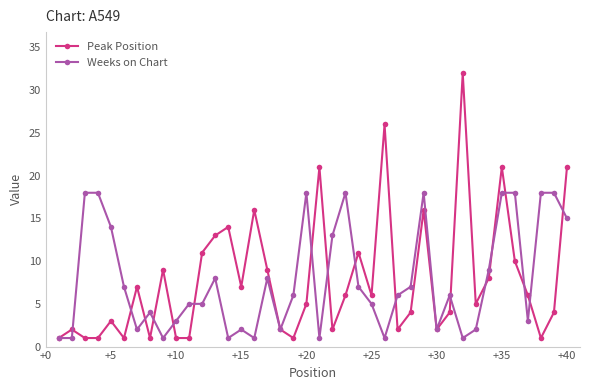

List the series in order of their peak value, highest first.

Peak Position, Weeks on Chart